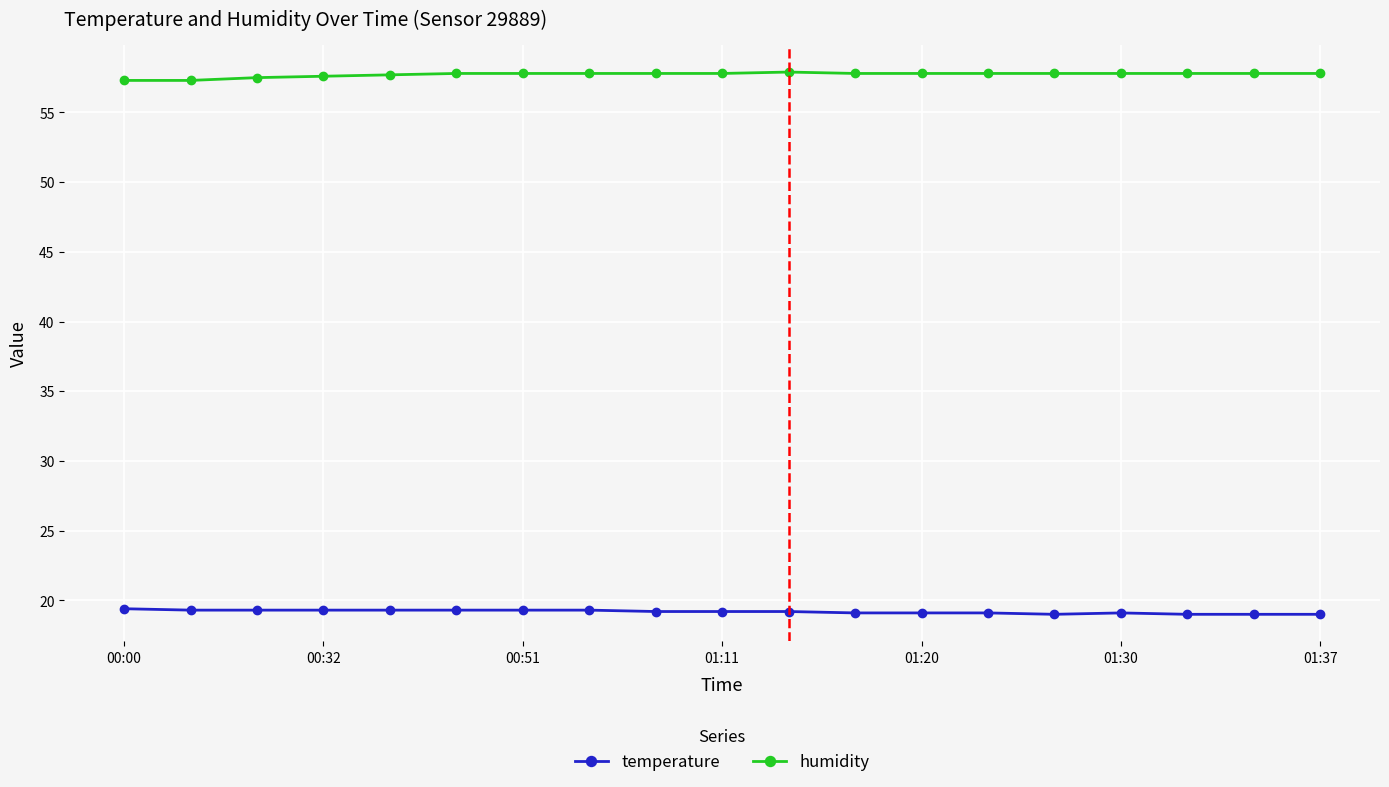

Which series has the largest total across all categories?

humidity